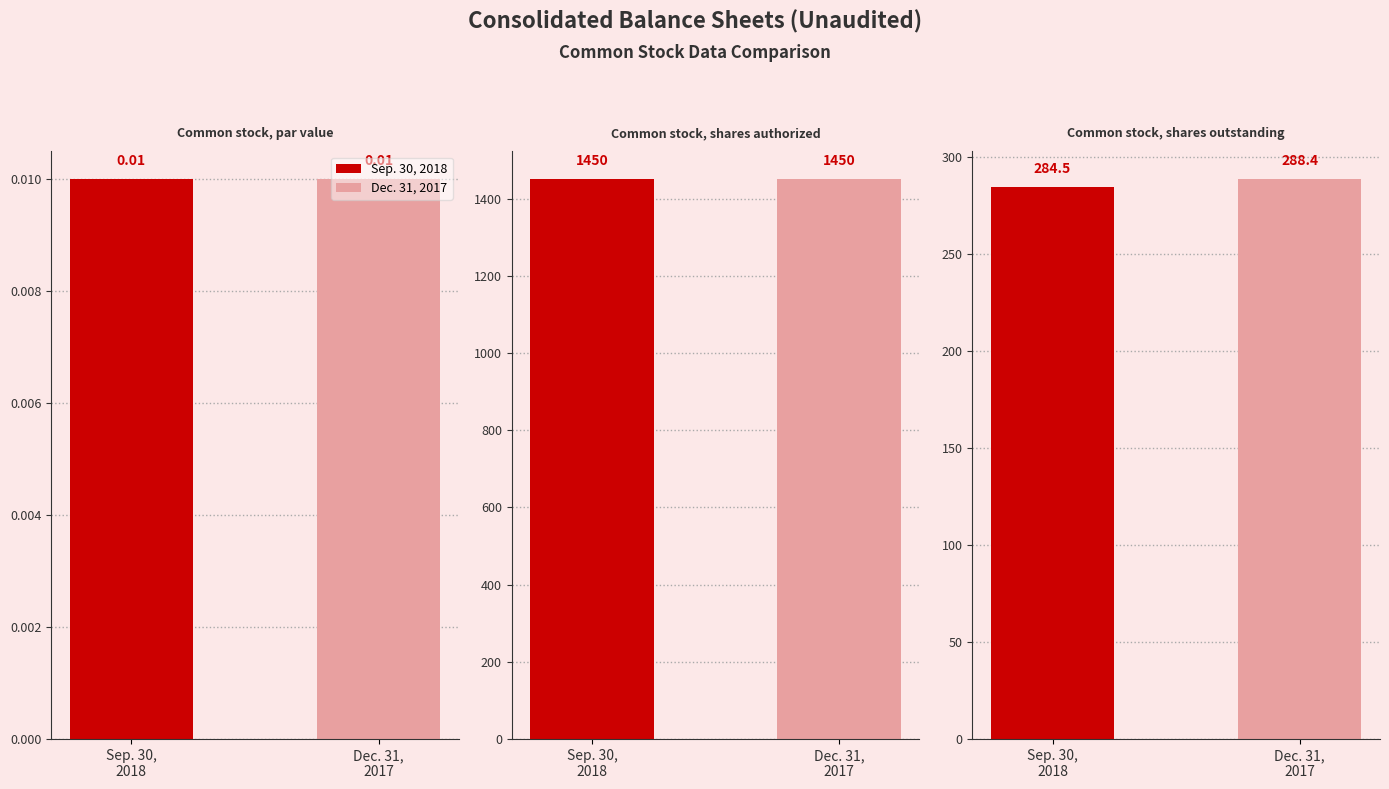

Is it true that Sep. 30, 2018 equals 0.0 at Common stock, par value?

False